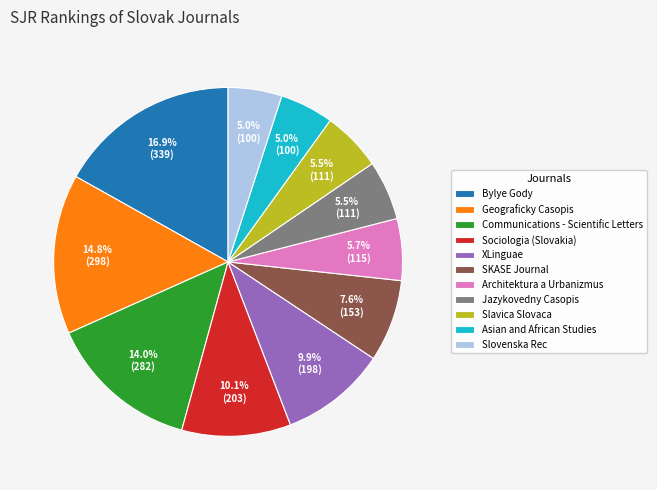

What is the ratio of the value at Geograficky Casopis to the value at XLinguae?

1.5